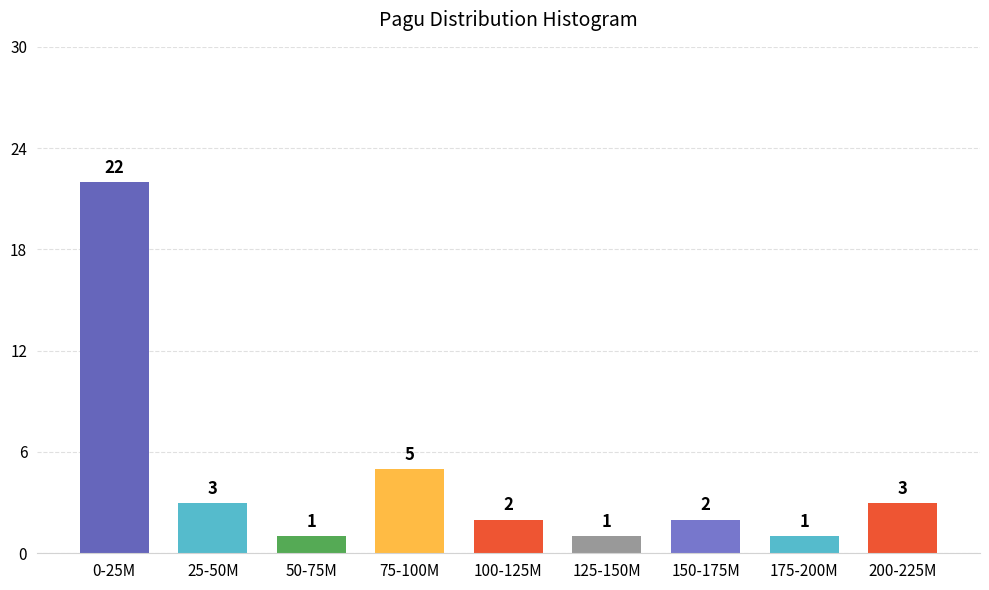

Reading left to right, what are all the values shown in this chart?

22	3	1	5	2	1	2	1	3